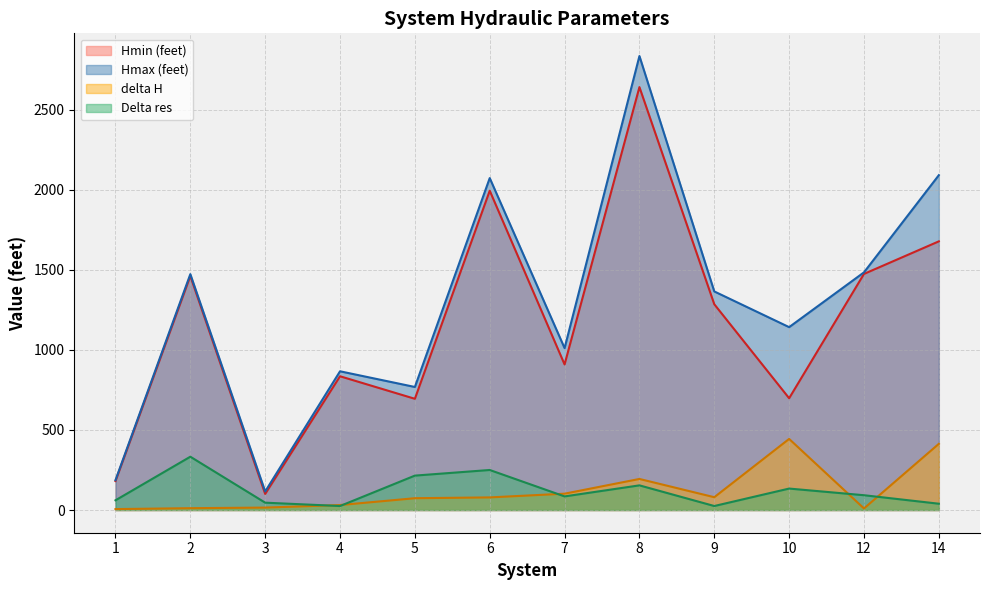

At how many categories does at least one series exceed 876?

8